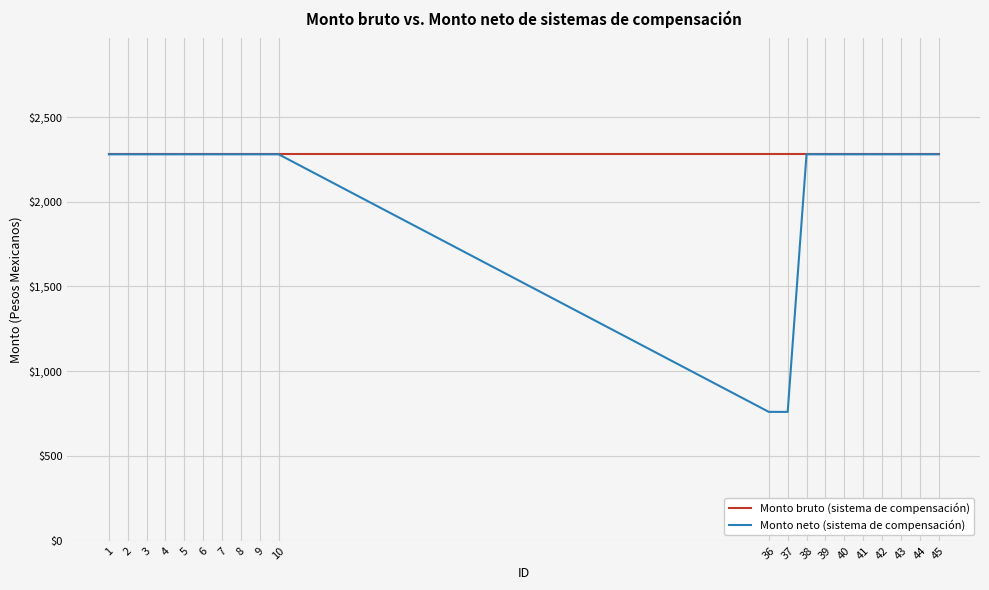

The value of Monto bruto (sistema de compensación) at 2 is 2280. True or false?

True